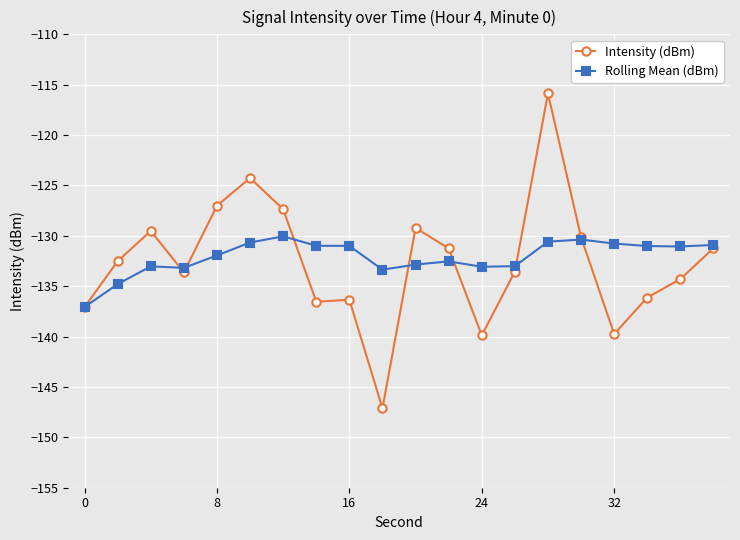

What is the minimum value shown in the chart?

-147.1